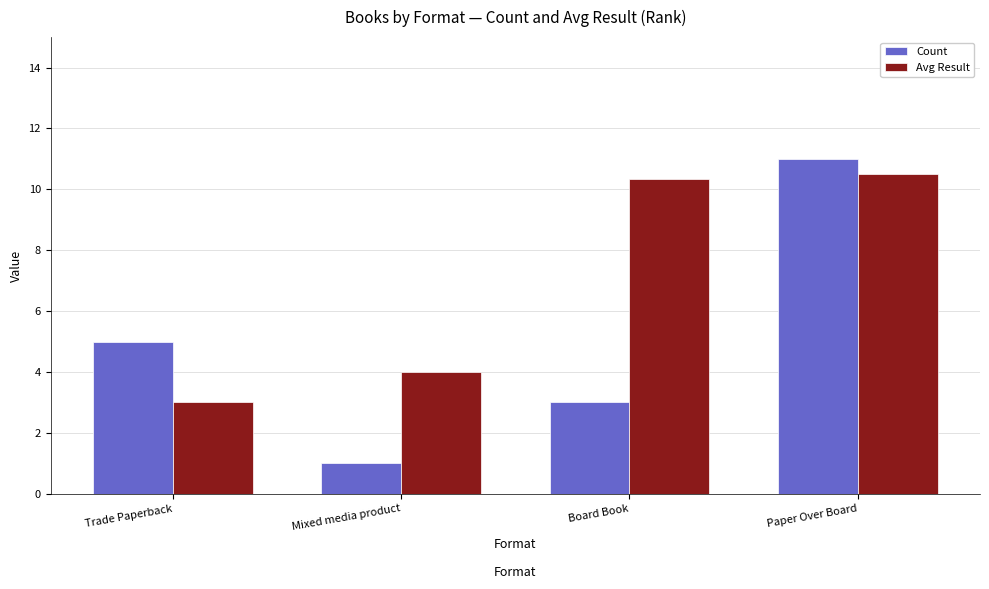

What is the label of the 4th bar from the right?

Trade Paperback